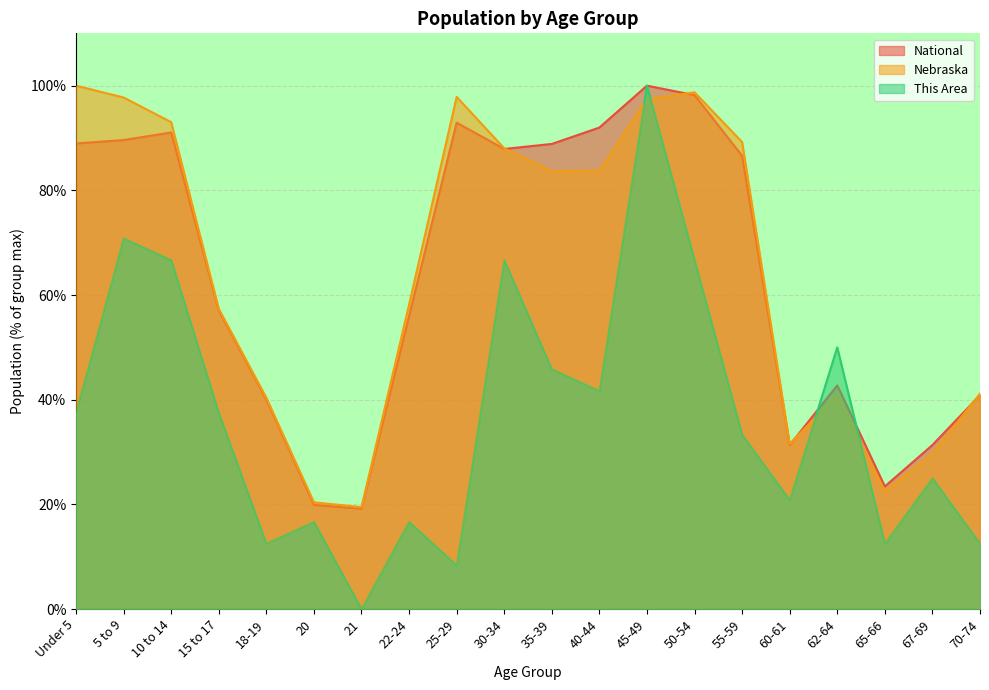

Between 25-29 and 65-66, which series saw the biggest shift?

Nebraska